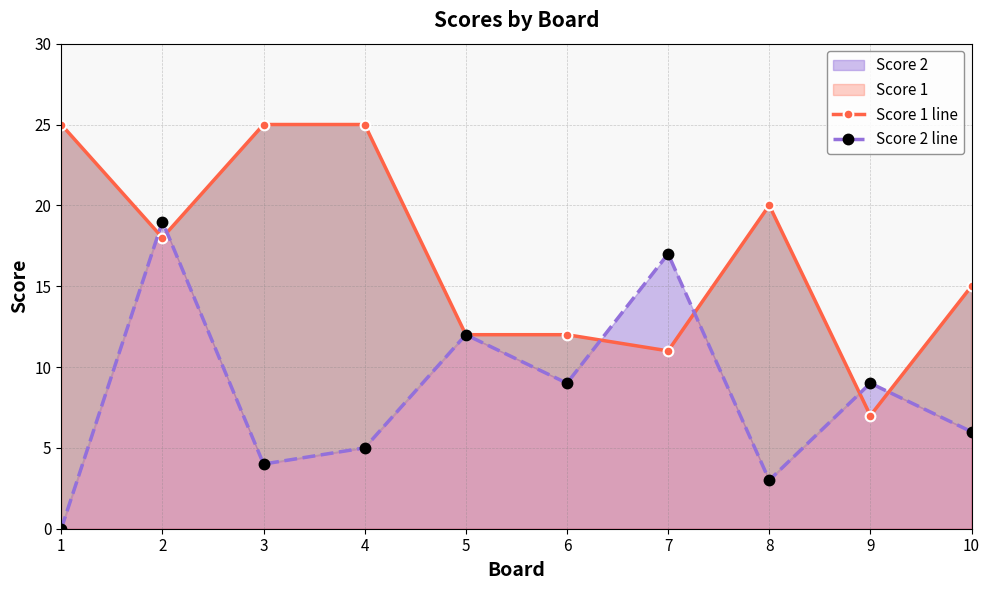

Which series ends up on top after the final intersection of Score 2 line and Score 1 line?

Score 1 line